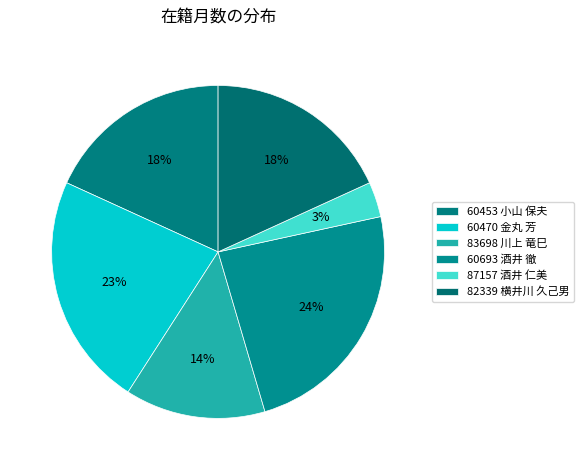

To the nearest percent, what portion does 60453 小山 保夫 represent?

18%